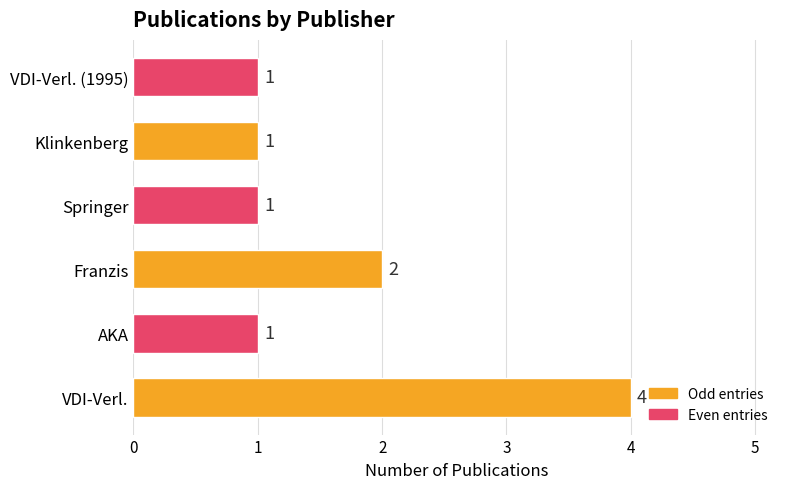

Which has a higher value, VDI-Verl. (1995) or VDI-Verl.?

VDI-Verl.